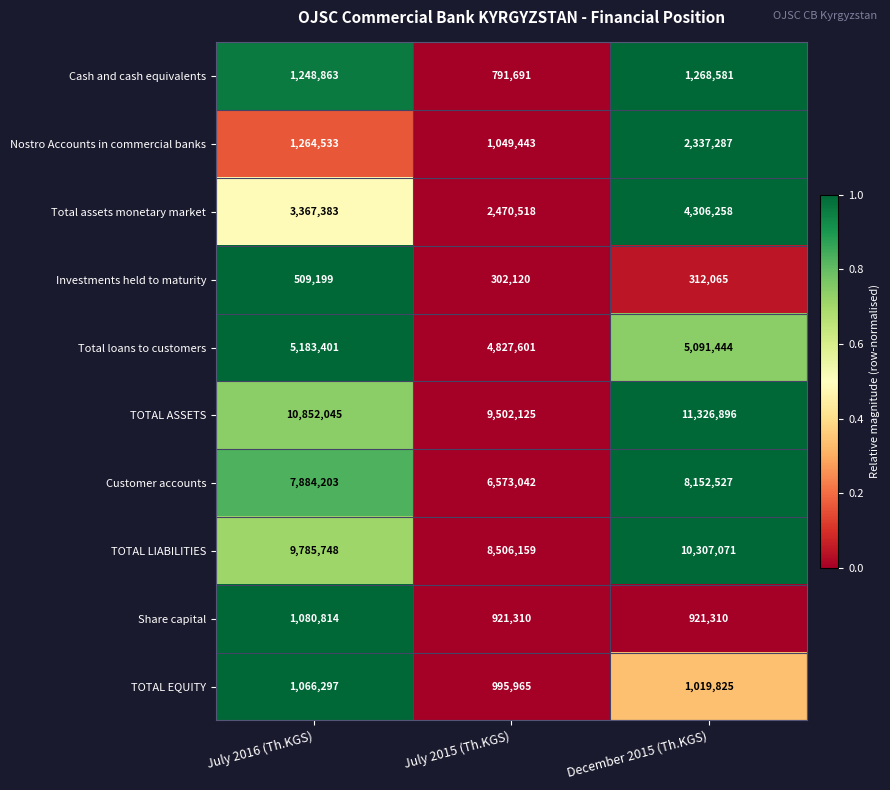

What is the spread (max minus min) of values at July 2016 (Th.KGS)?

10342846